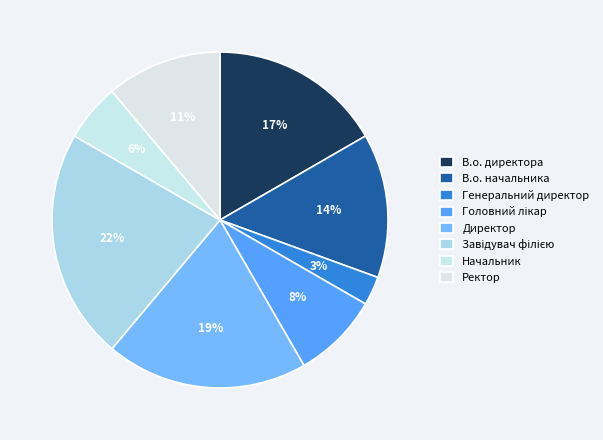

Does Начальник account for over 50% of the chart?

No